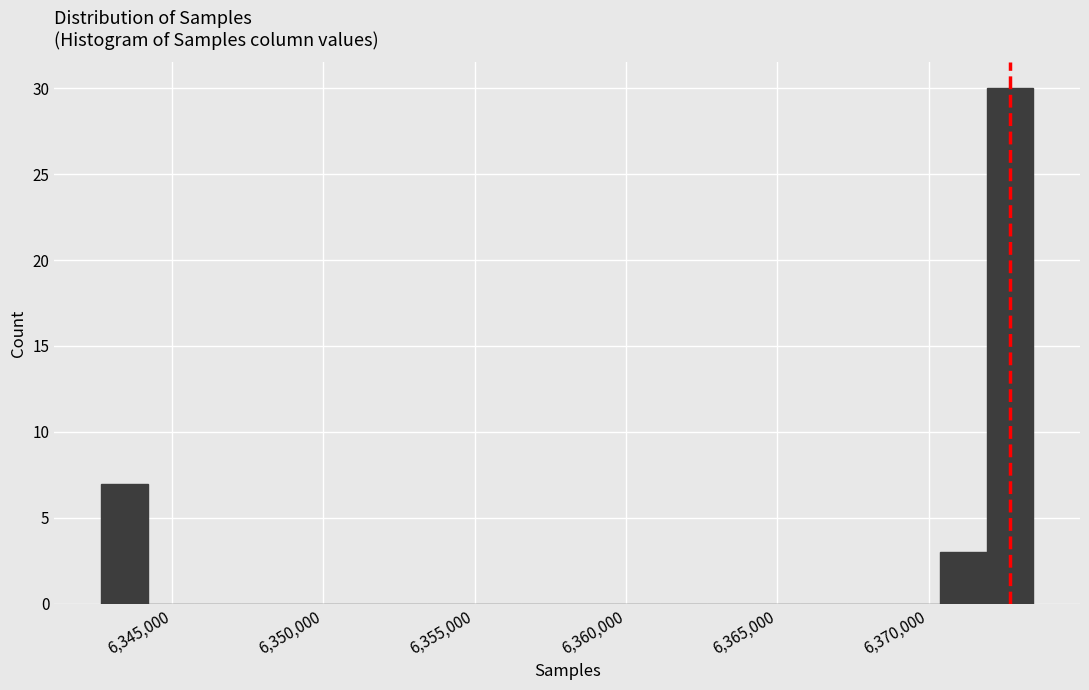

Read against the x-axis, roughly where is the centre of the tallest bar?

6372500